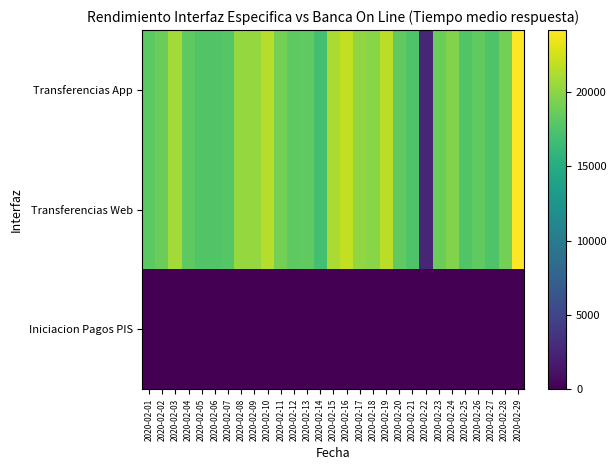

At 2020-02-25, list the series in order from largest to smallest.

Transferencias Web, Transferencias App, Iniciacion Pagos PIS